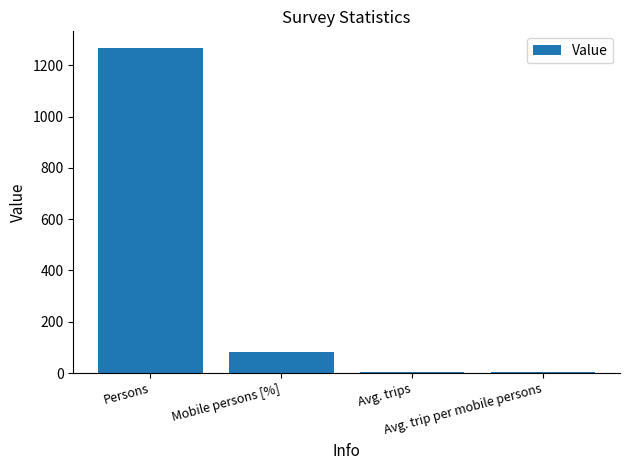

Is it true that the value at Persons is 1269.0?

True